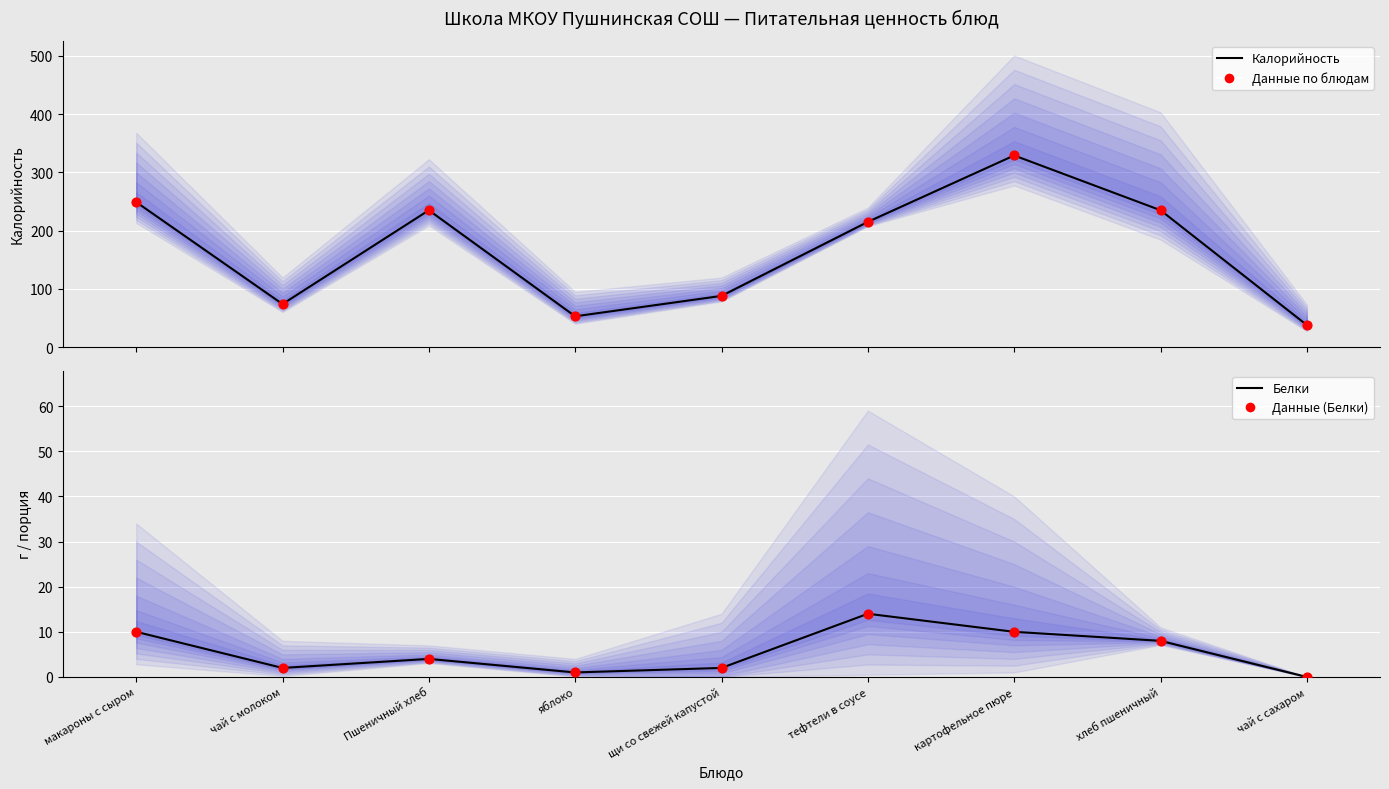

Which series contains the highest Y value?

Калорийность